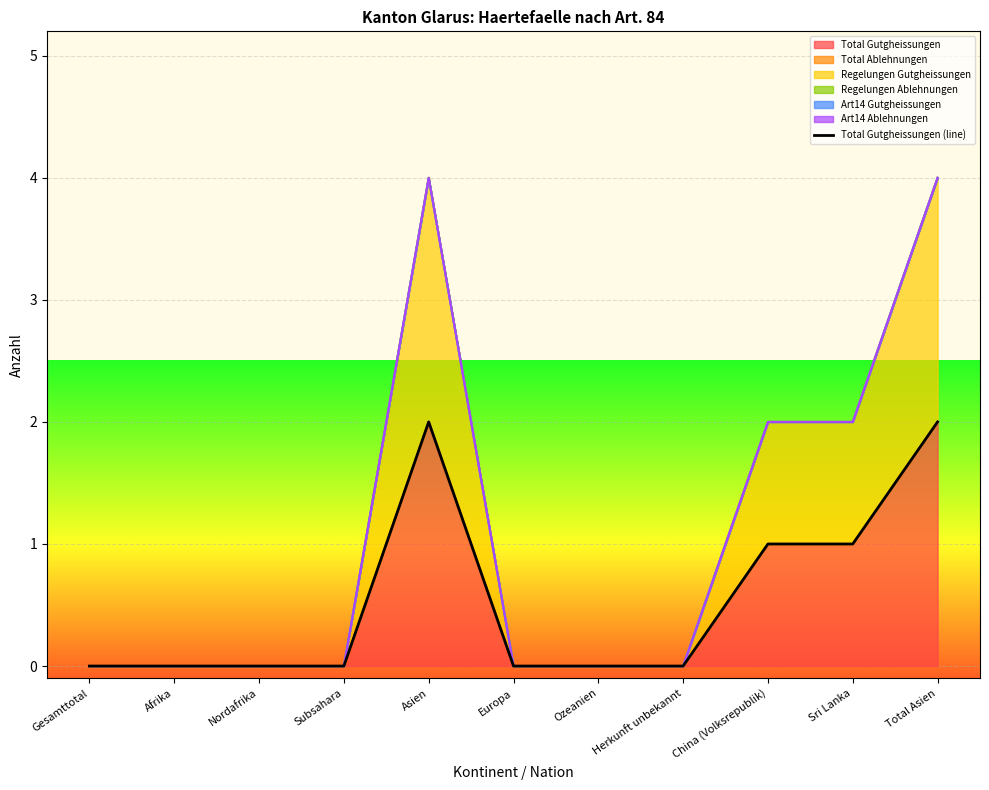

List the labels in order of value, smallest first.

Gesamttotal, Afrika, Nordafrika, Subsahara, Europa, Ozeanien, Herkunft unbekannt, China (Volksrepublik), Sri Lanka, Asien, Total Asien